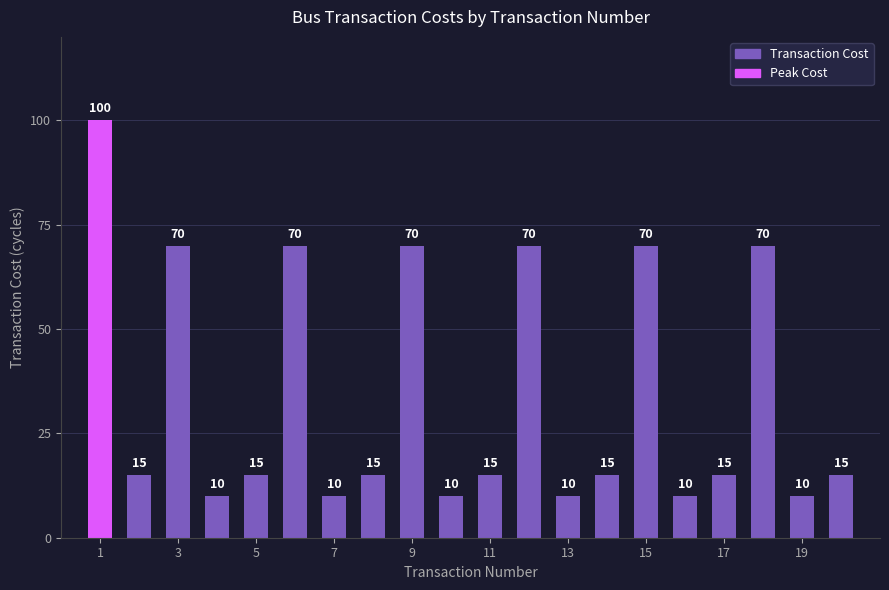

What is the value of the 12th bar from the left?

70